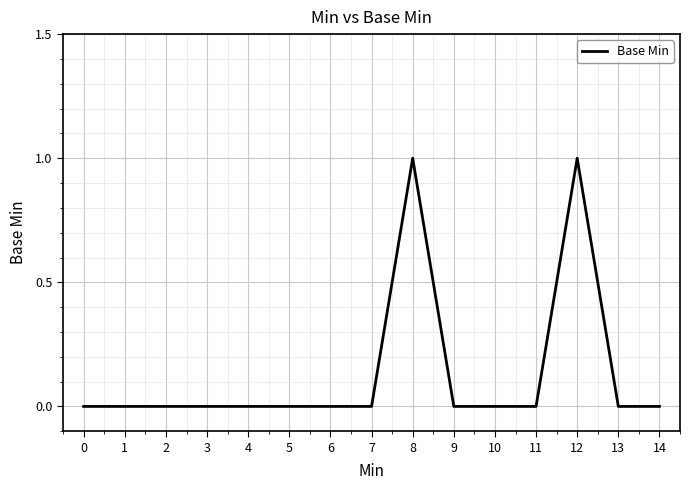

The chart shows a value of 0 at 14. True or false?

True